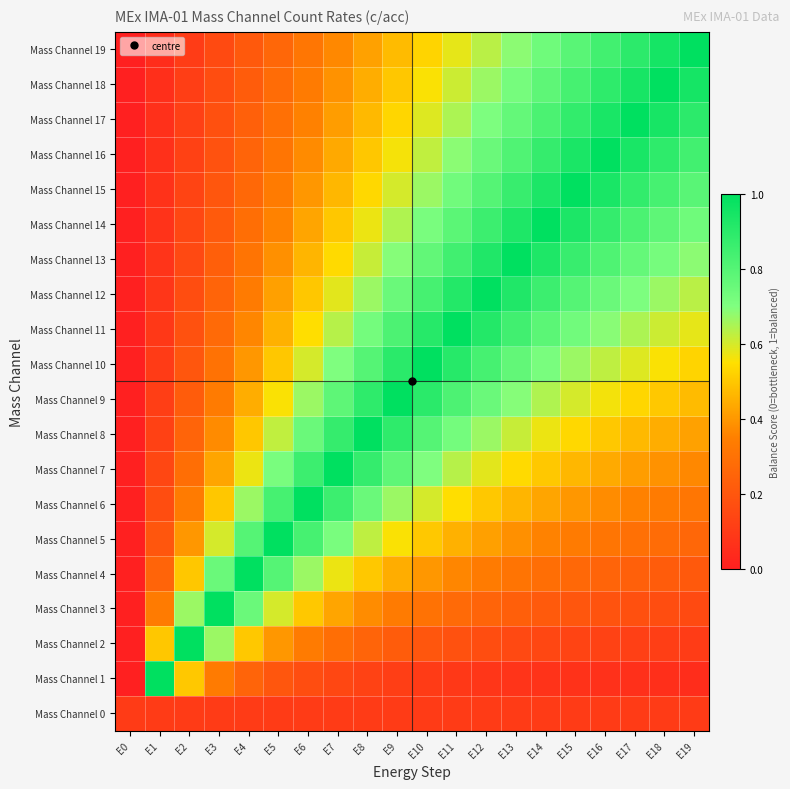

What is the spread (max minus min) of values at E16?

0.9